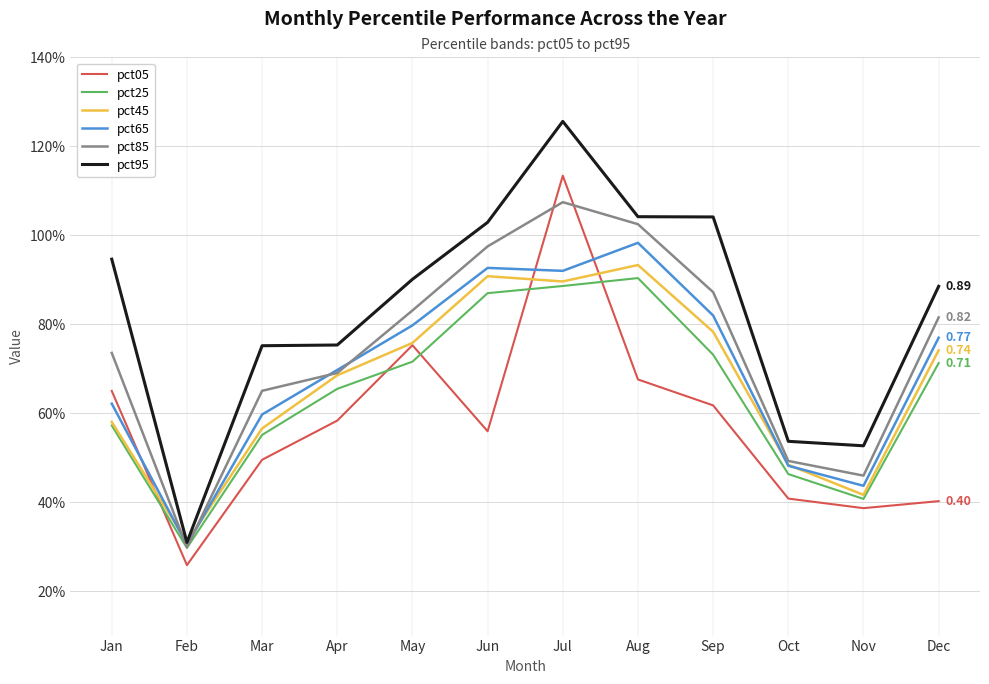

At which label is pct25 closest to 0?

Feb